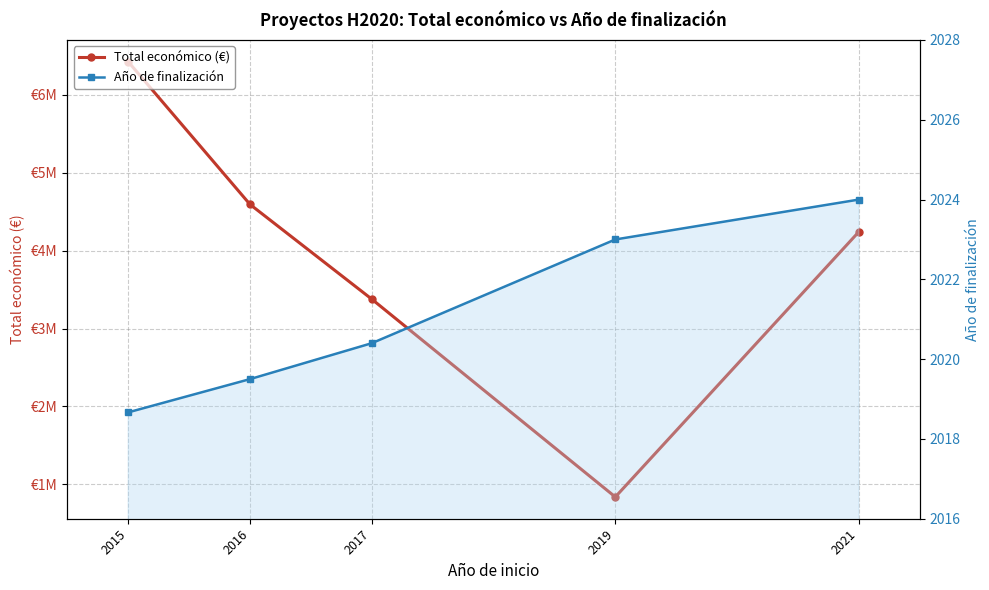

At which category is the sum across all series the highest?

2015